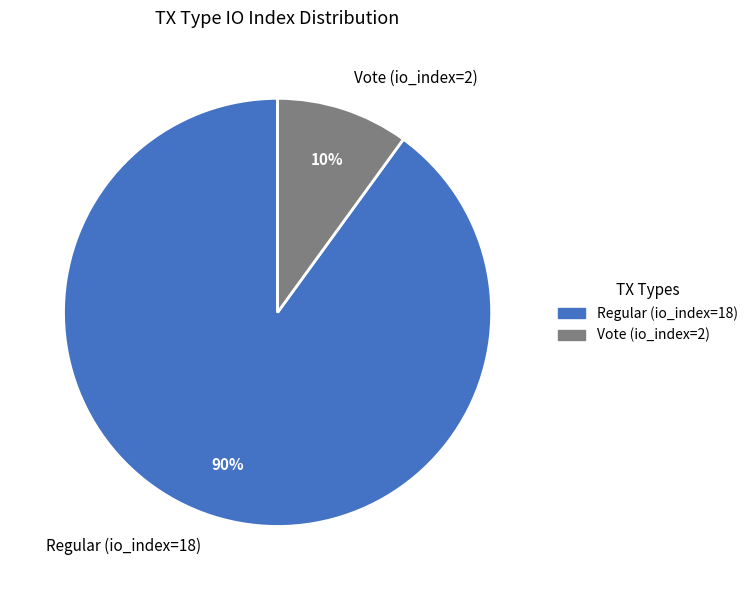

The Vote (io_index=2) slice represents 4% of the pie. True or false?

False